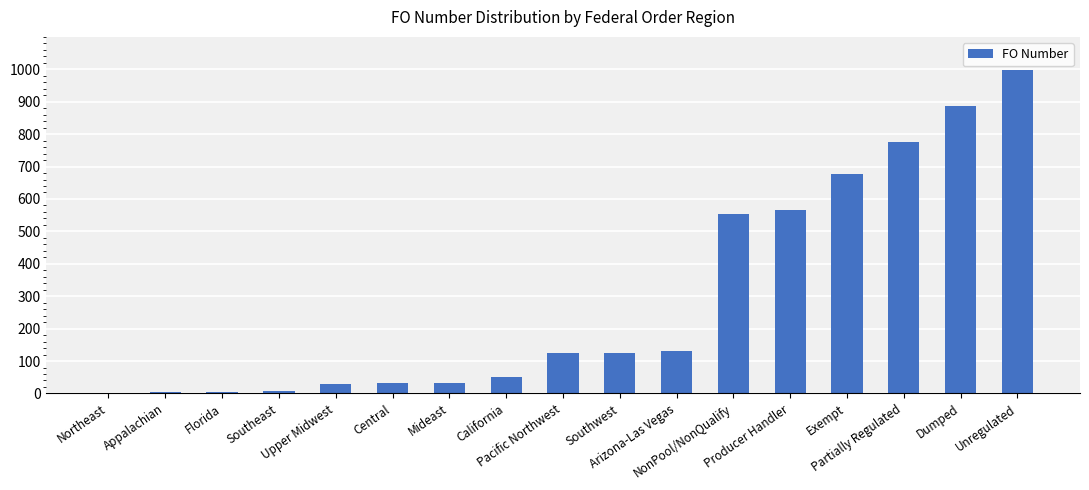

The chart shows a value of 51 at California. True or false?

True